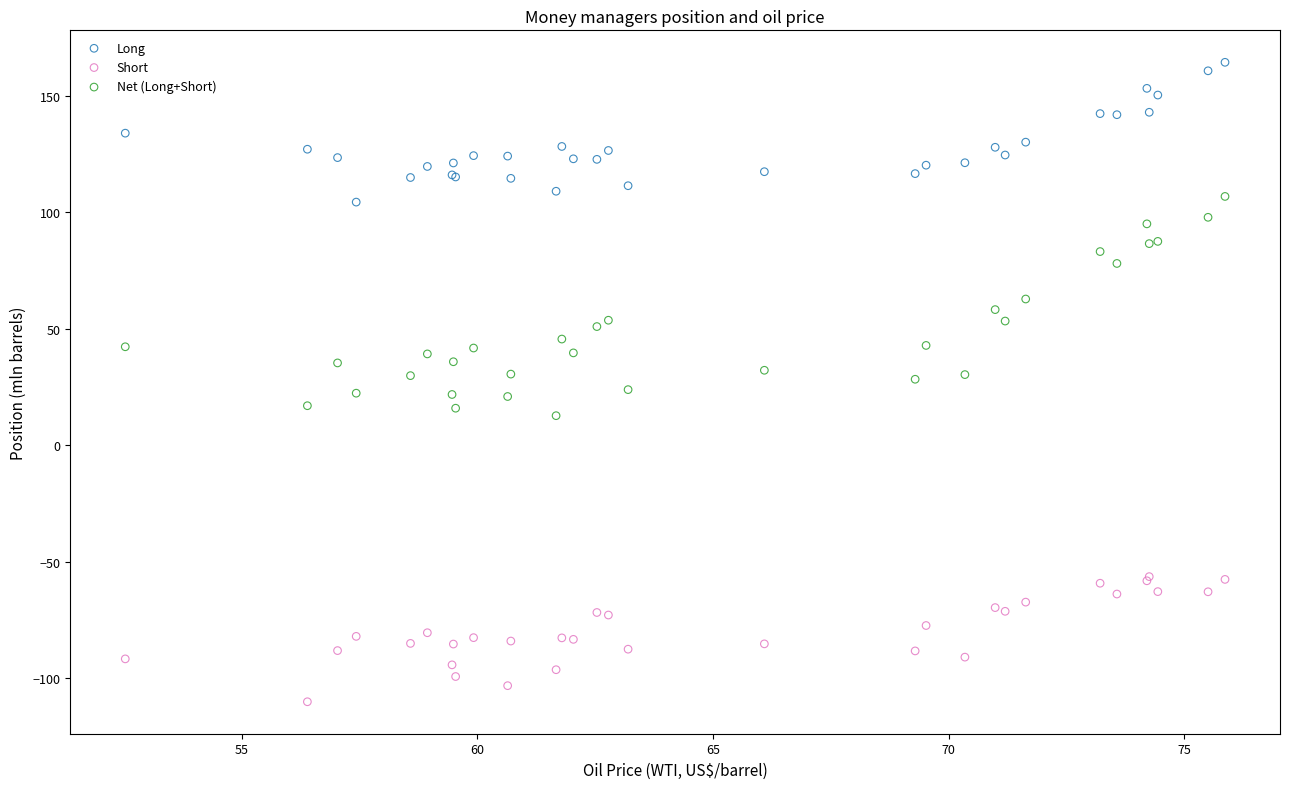

Which series contains the lowest Y value?

Short